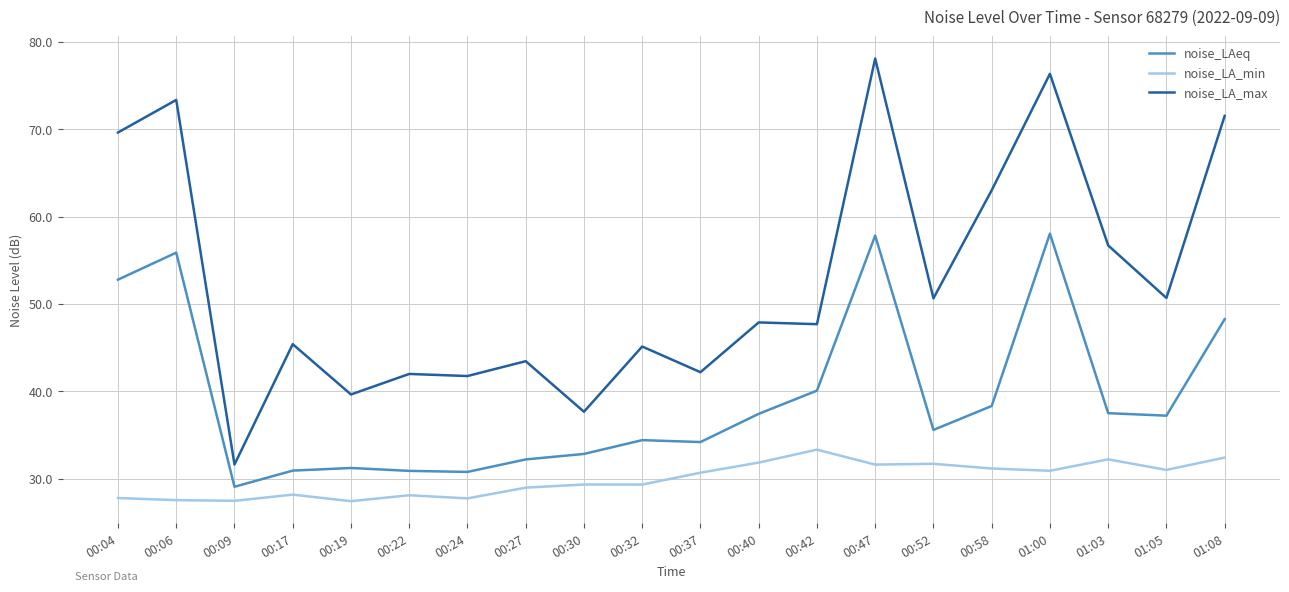

Which series changed the most between 00:40 and 01:08?

noise_LA_max